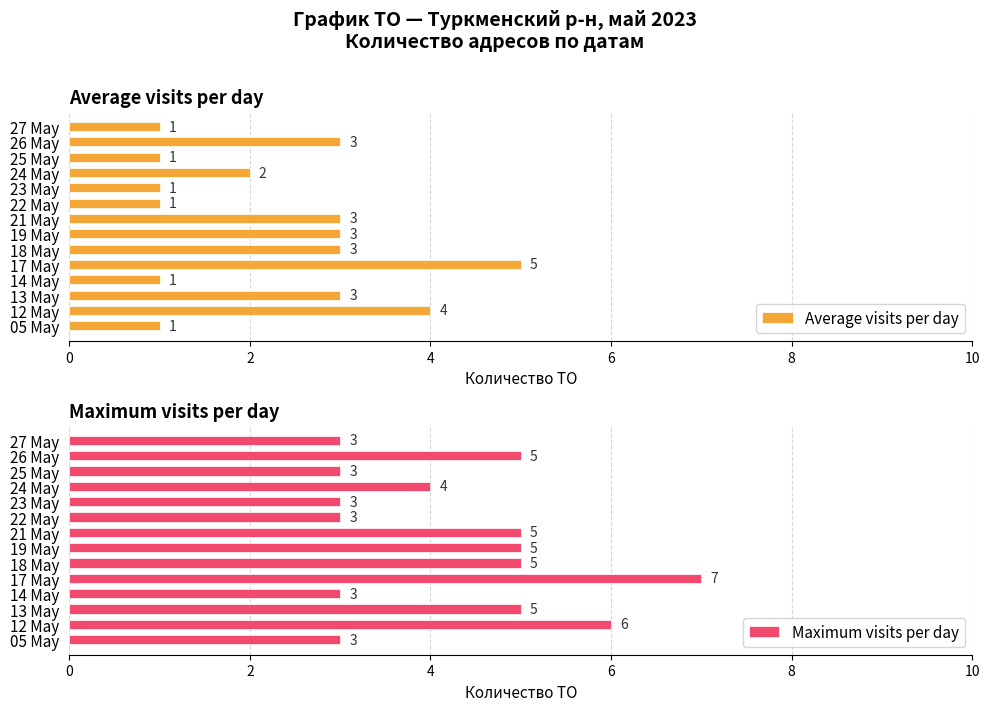

Which series has the largest total across all categories?

Maximum visits per day